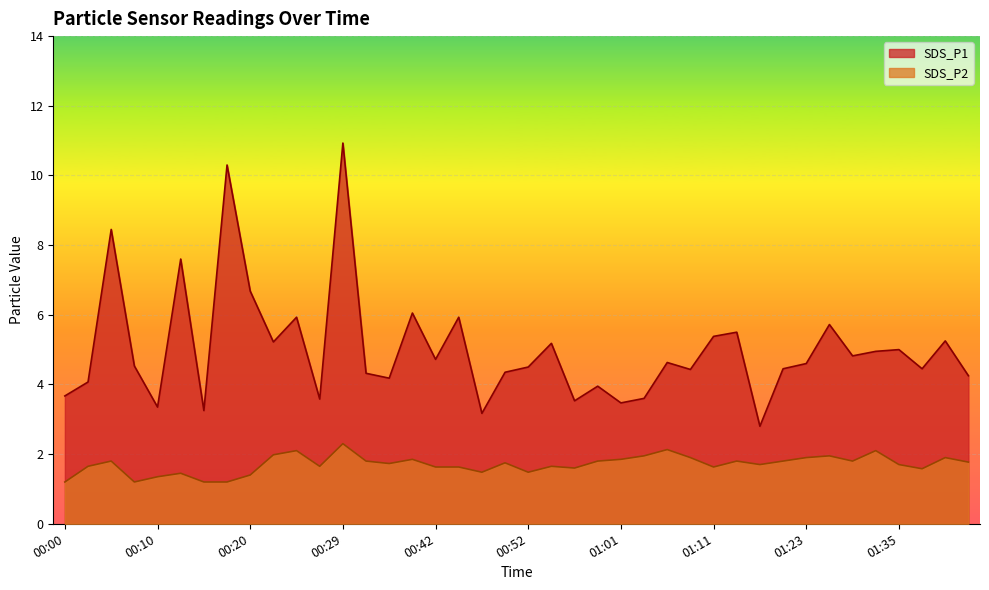

Reading right to left, extract all data points from this chart.

SDS_P1: 01:42=4.2	01:39=5.2	01:37=4.5	01:35=5.0	01:32=5.0	01:29=4.8	01:26=5.7	01:23=4.6	01:20=4.5	01:16=2.8	01:14=5.5	01:11=5.4	01:09=4.4	01:06=4.6	01:04=3.6	01:01=3.5	00:59=4.0	00:56=3.5	00:54=5.2	00:52=4.5	00:49=4.3	00:47=3.2	00:44=5.9	00:42=4.7	00:39=6.0	00:37=4.2	00:32=4.3	00:29=10.9	00:27=3.6	00:25=5.9	00:22=5.2	00:20=6.7	00:17=10.3	00:15=3.2	00:12=7.6	00:10=3.4	00:08=4.5	00:05=8.4	00:03=4.1	00:00=3.7
SDS_P2: 01:42=1.8	01:39=1.9	01:37=1.6	01:35=1.7	01:32=2.1	01:29=1.8	01:26=1.9	01:23=1.9	01:20=1.8	01:16=1.7	01:14=1.8	01:11=1.6	01:09=1.9	01:06=2.1	01:04=1.9	01:01=1.9	00:59=1.8	00:56=1.6	00:54=1.6	00:52=1.5	00:49=1.8	00:47=1.5	00:44=1.6	00:42=1.6	00:39=1.9	00:37=1.7	00:32=1.8	00:29=2.3	00:27=1.6	00:25=2.1	00:22=2.0	00:20=1.4	00:17=1.2	00:15=1.2	00:12=1.4	00:10=1.4	00:08=1.2	00:05=1.8	00:03=1.6	00:00=1.2